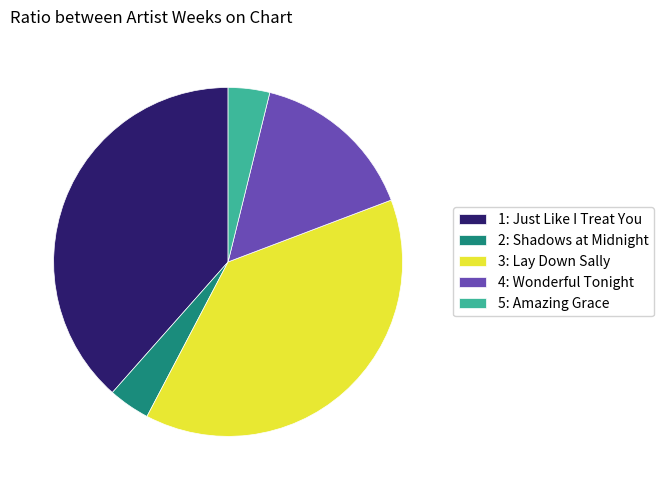

True or false: 5: Amazing Grace accounts for 4% of the total.

True